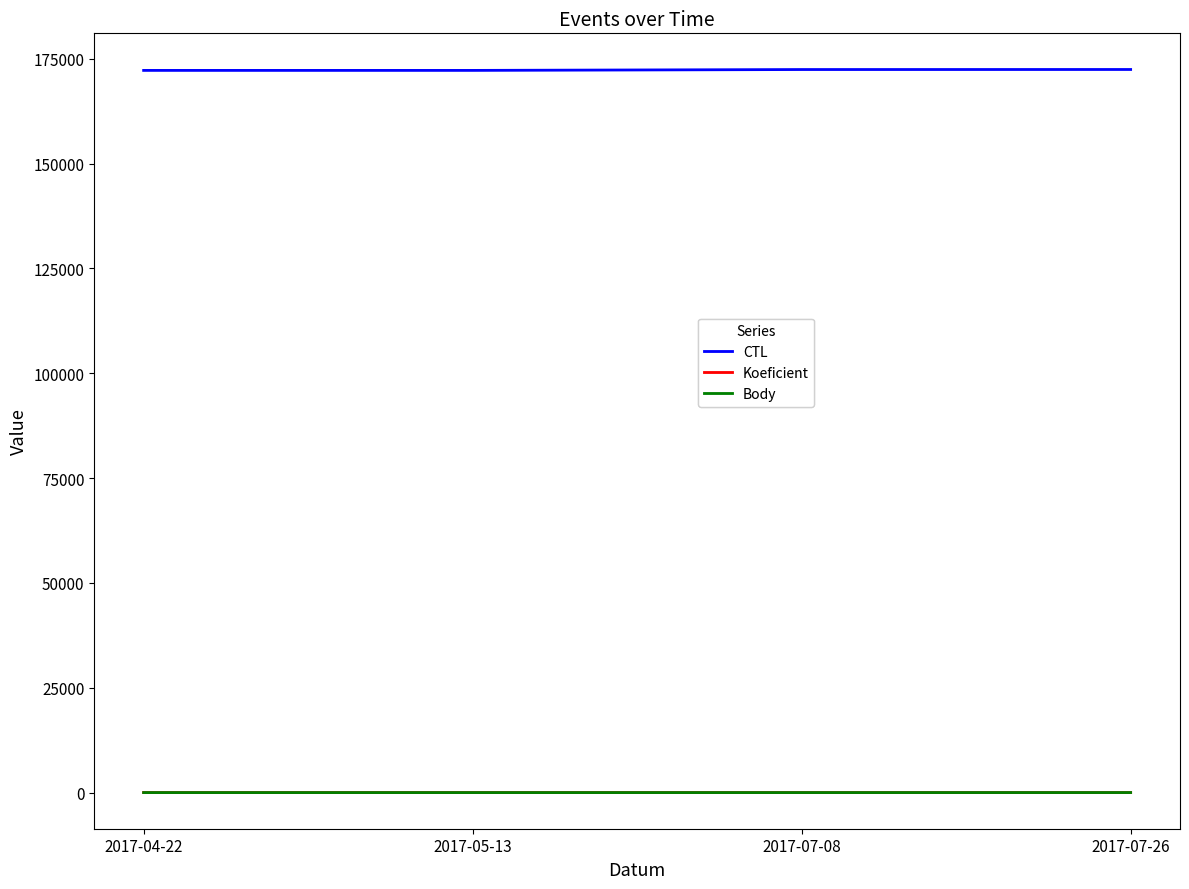

Is it true that CTL equals 46648 at 2017-07-08?

False